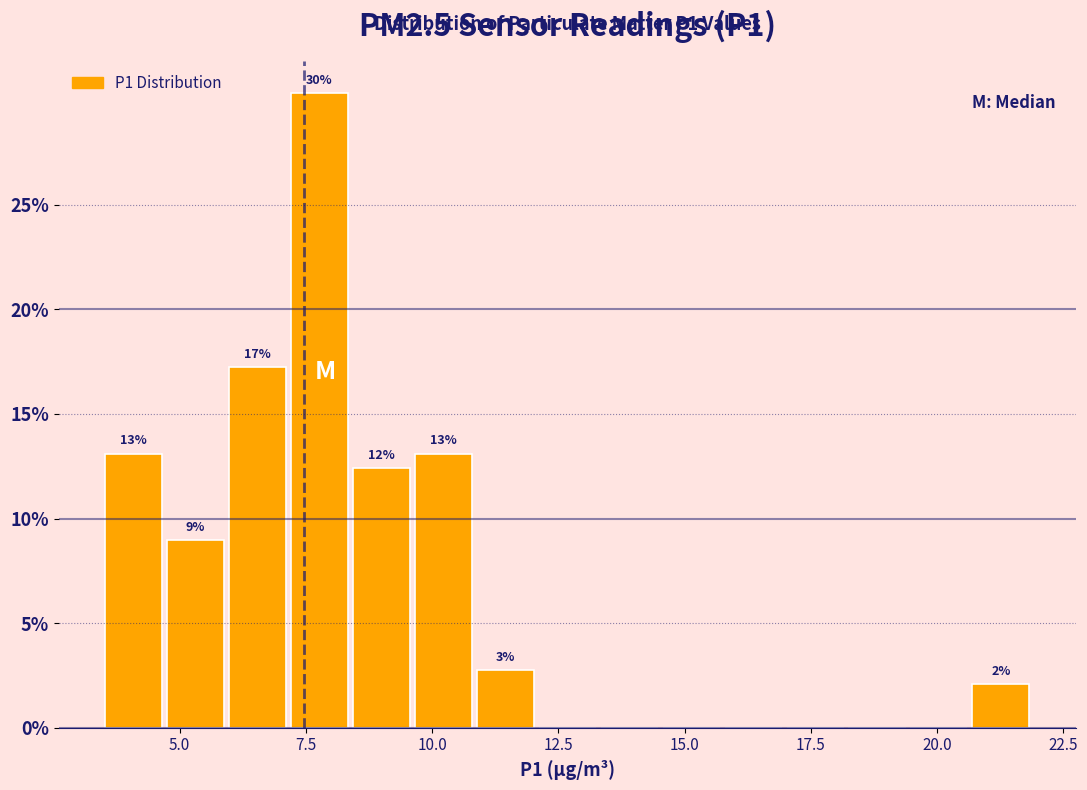

Around what value on the x-axis is the tallest bar? Give the approximate position of its centre, as read against the axis.

8.0